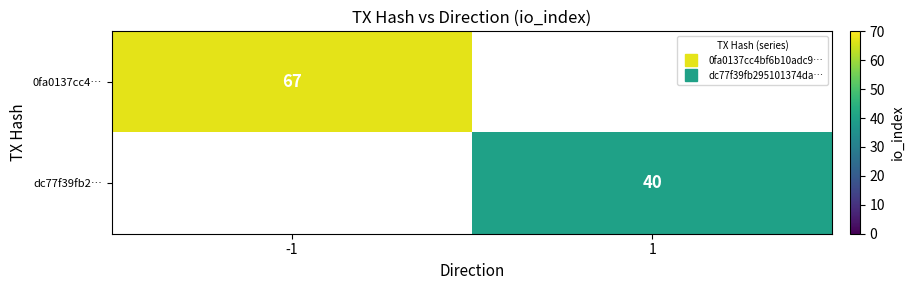

At which label does dc77f39fb2… reach its peak?

-1